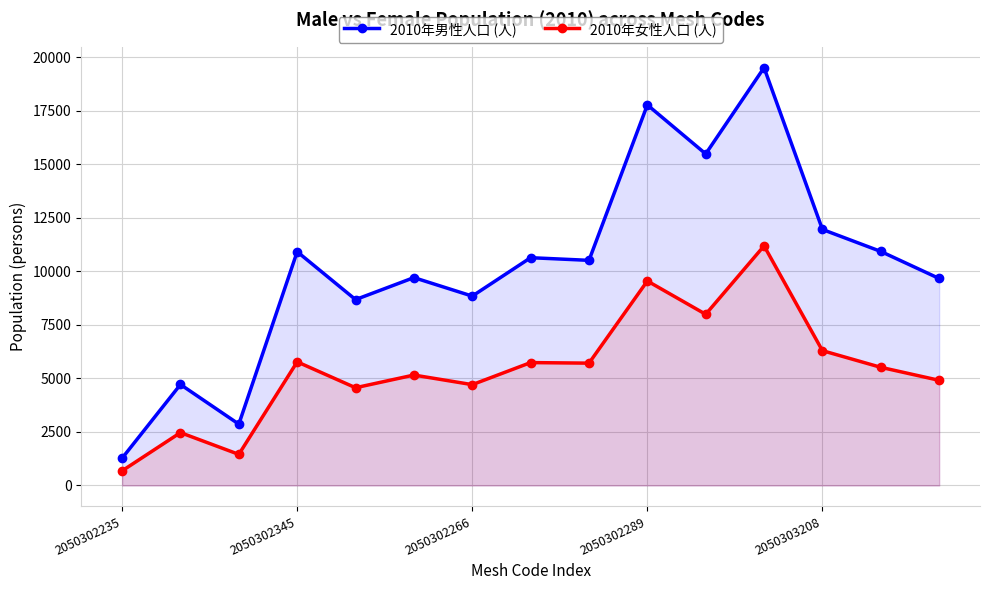

What is the difference between the maximum and minimum values in the 2010年女性人口 (人) series?

10505